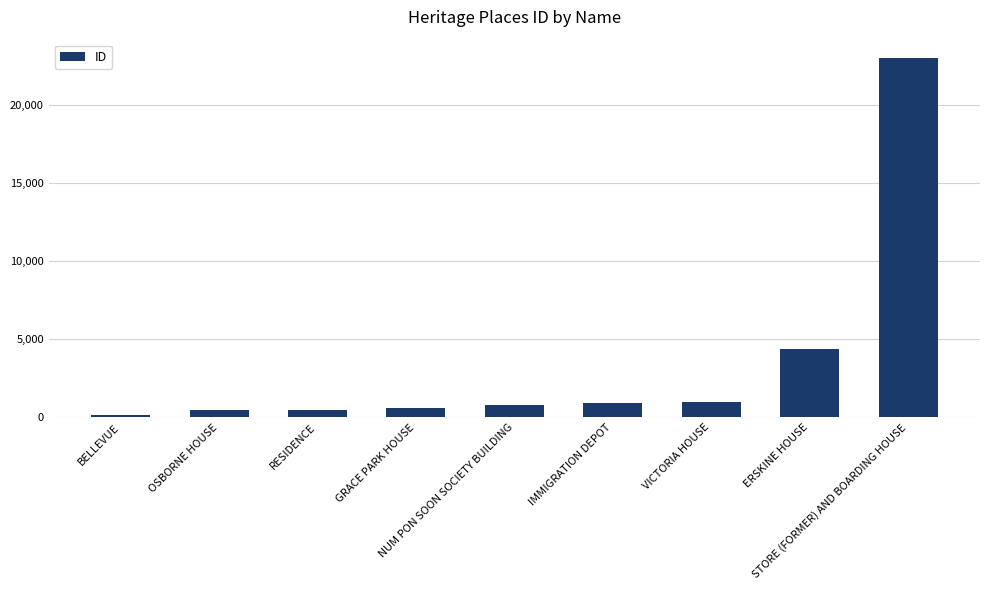

What is the difference between the values at RESIDENCE and OSBORNE HOUSE?

3